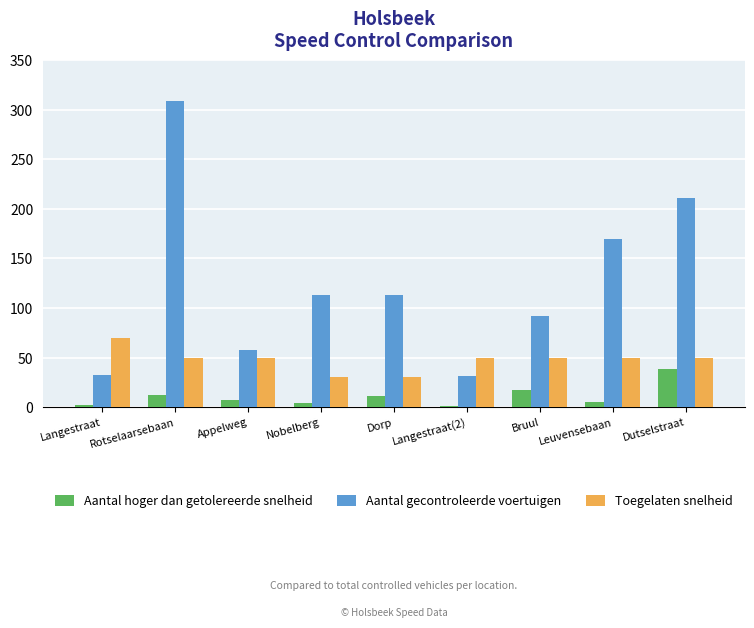

Which series changed the most between Langestraat(2) and Dutselstraat?

Aantal gecontroleerde voertuigen